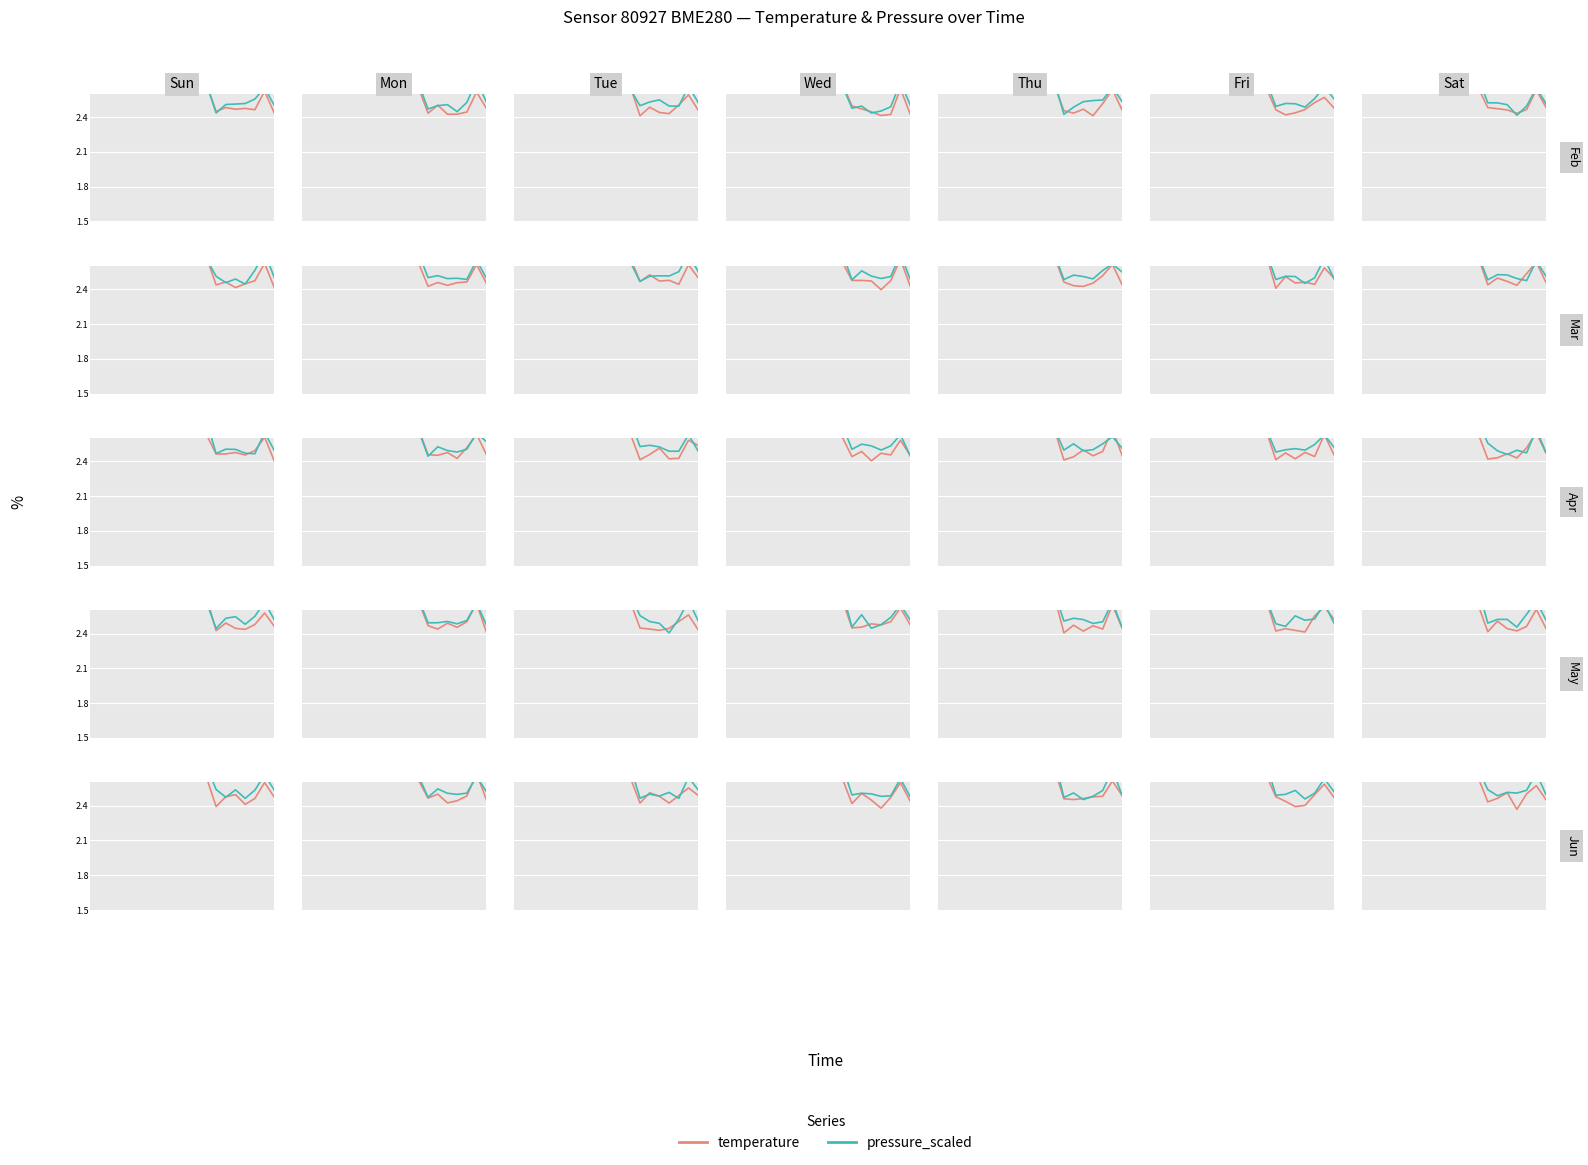

What is the average value of the pressure_scaled series?

2.9